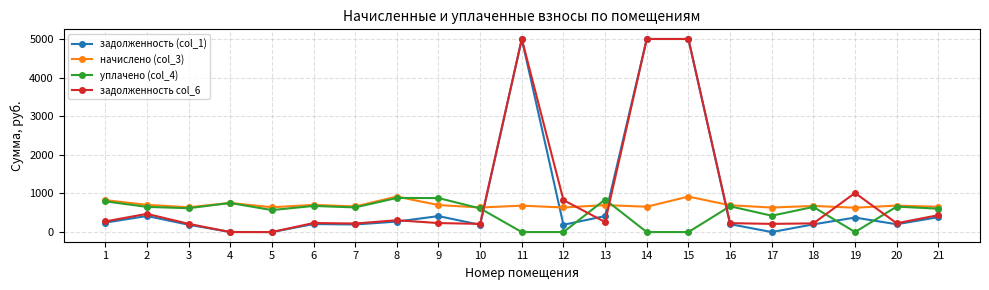

What is the difference between the maximum and minimum values in the начислено (col_3) series?

287.0